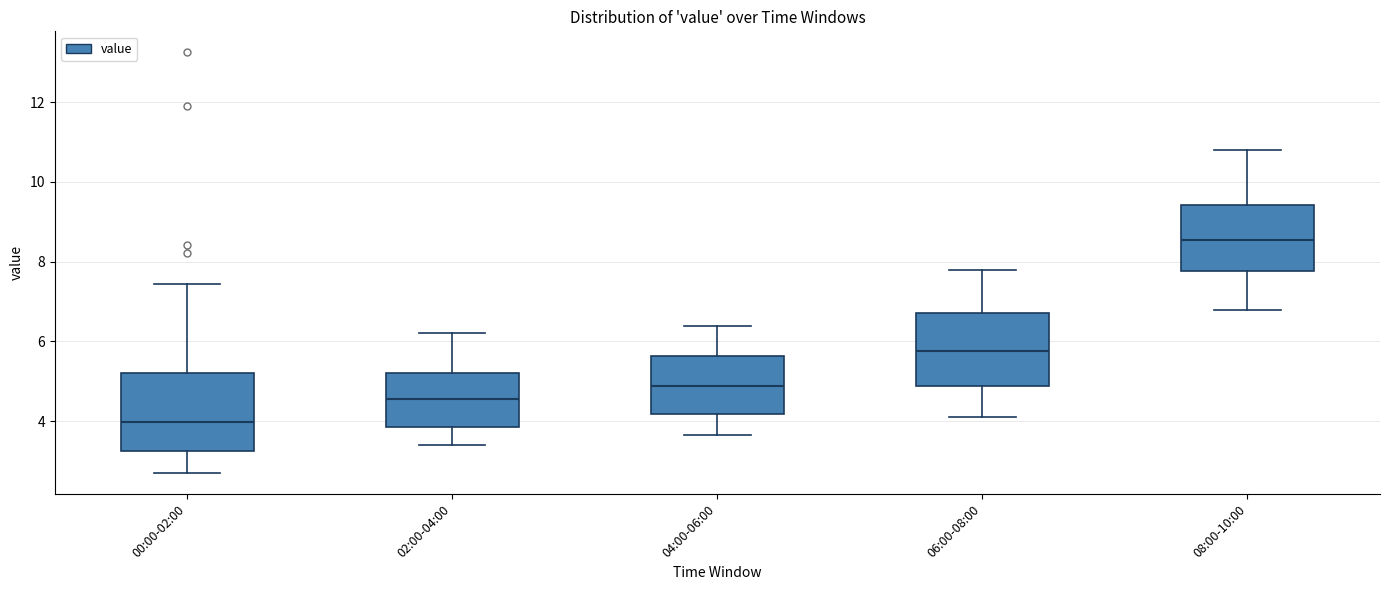

Which box's median line is the lowest?

00:00-02:00